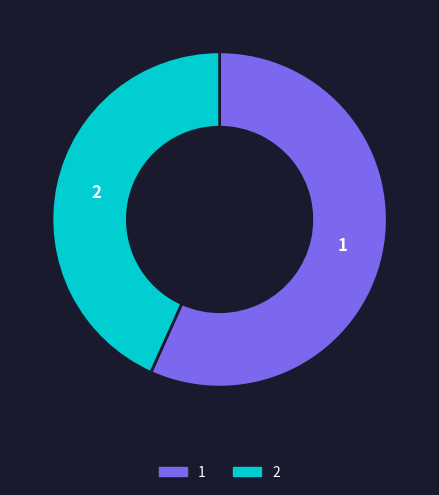

Is it true that 2 is 43% of the pie?

True